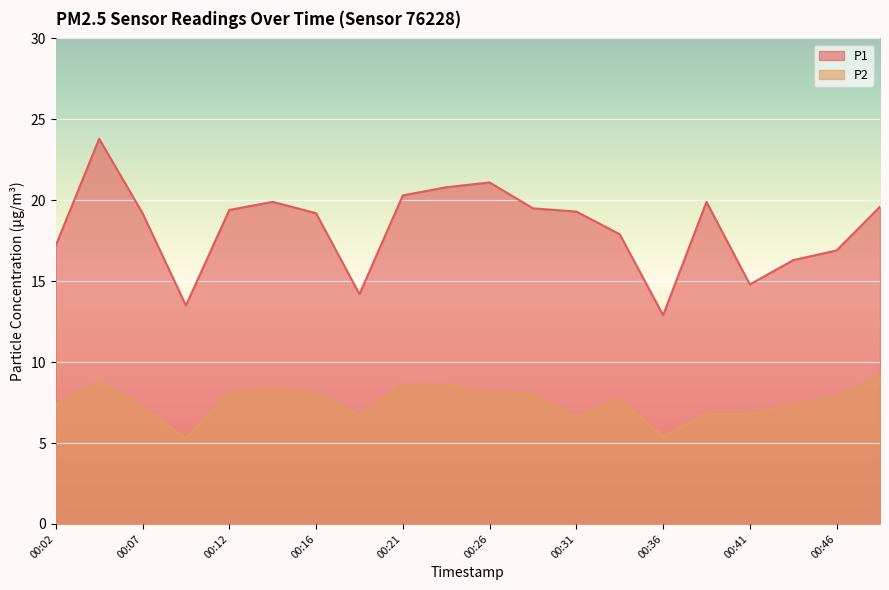

At which label does P2 reach its minimum?

00:09